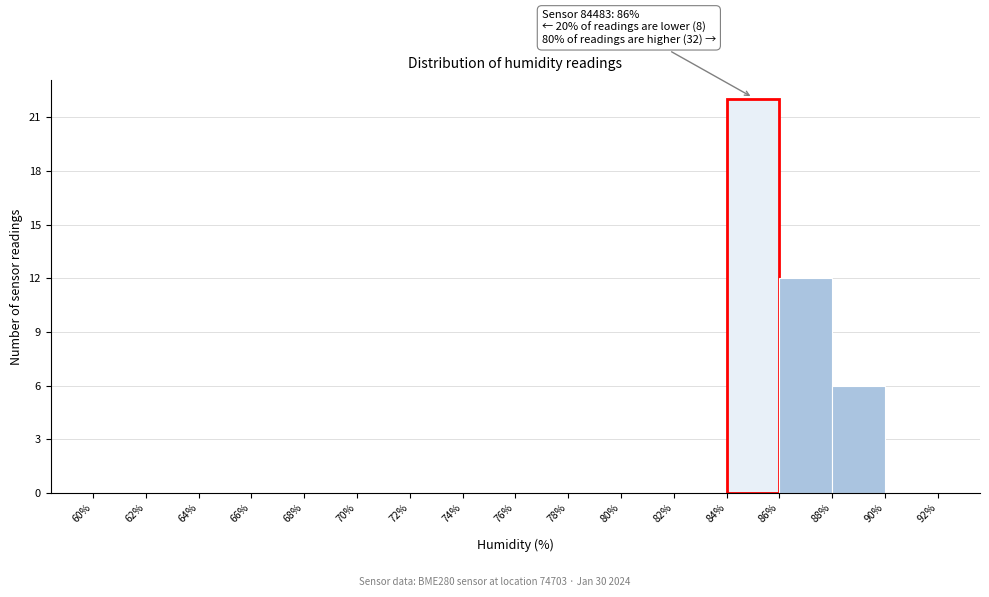

Over which range of the x-axis is the bar tallest?

84% to 86%